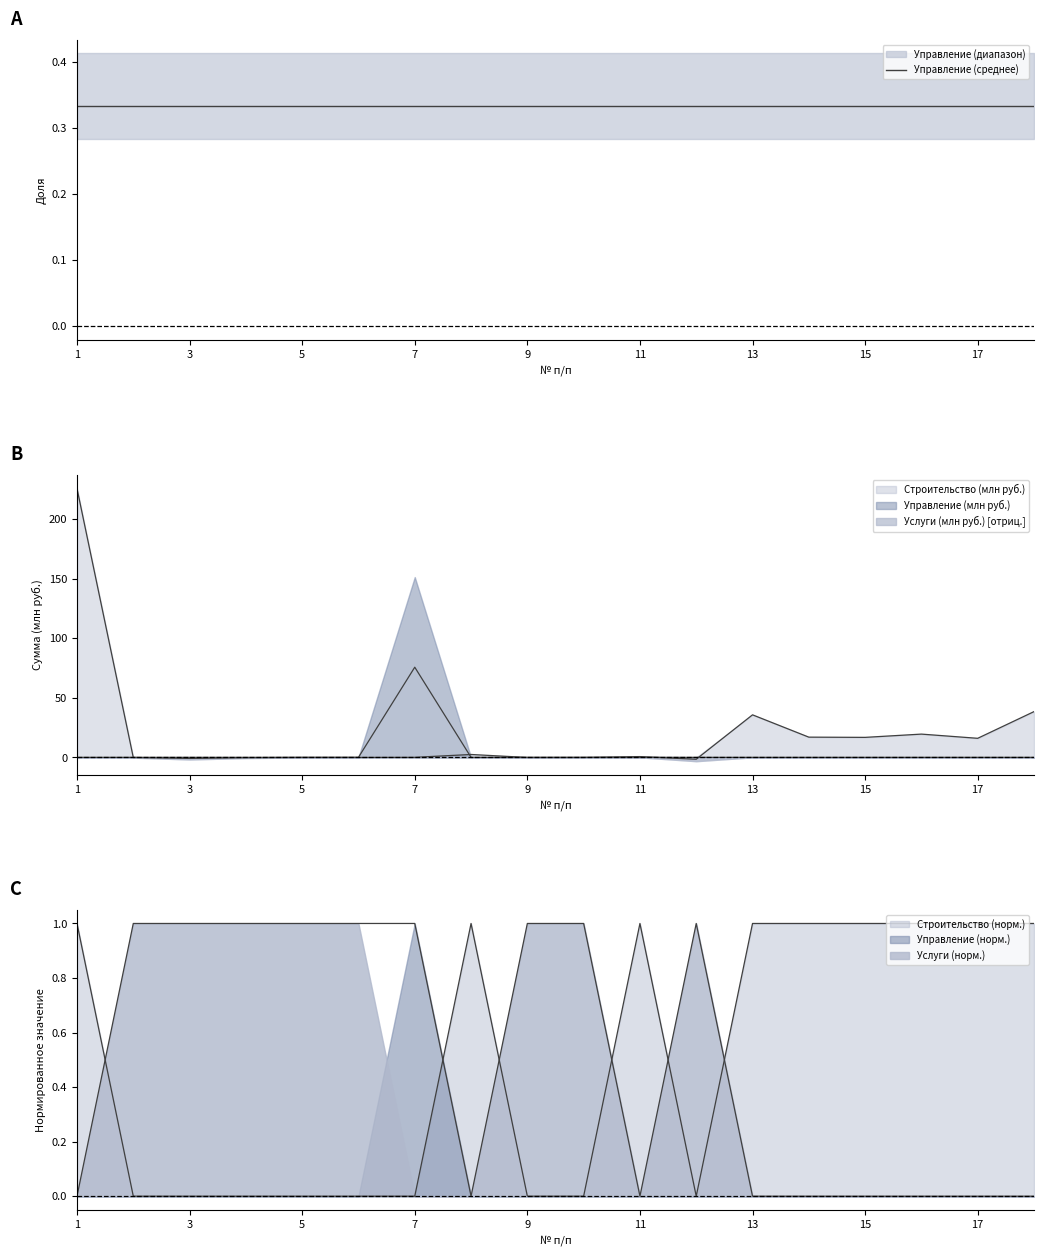

What is the value of the Строительство point at the 16th from the left?

19.5